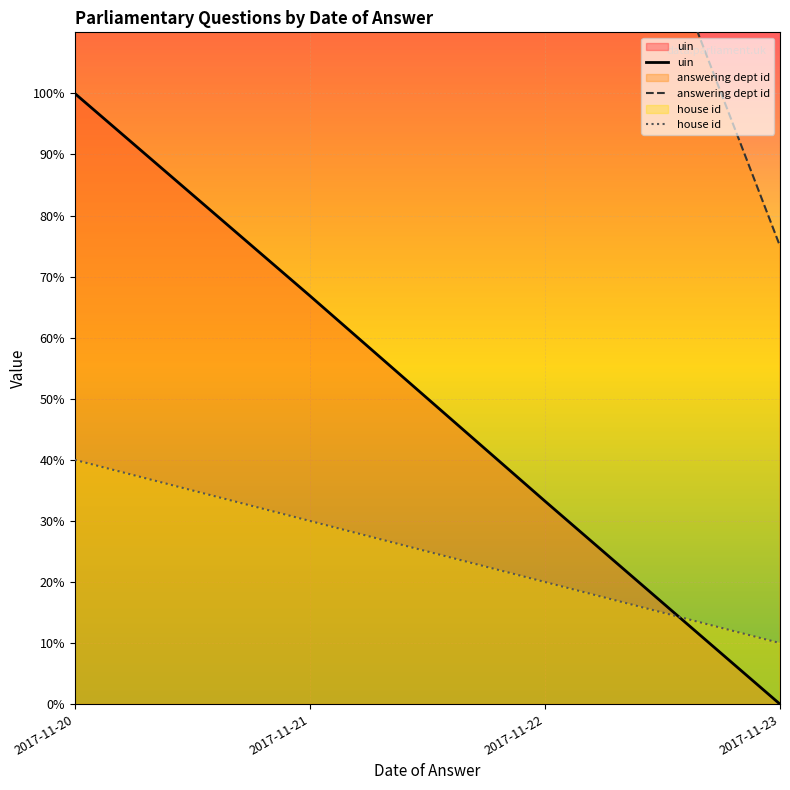

What is the value of the house id point at the 1st from the left?

40.0